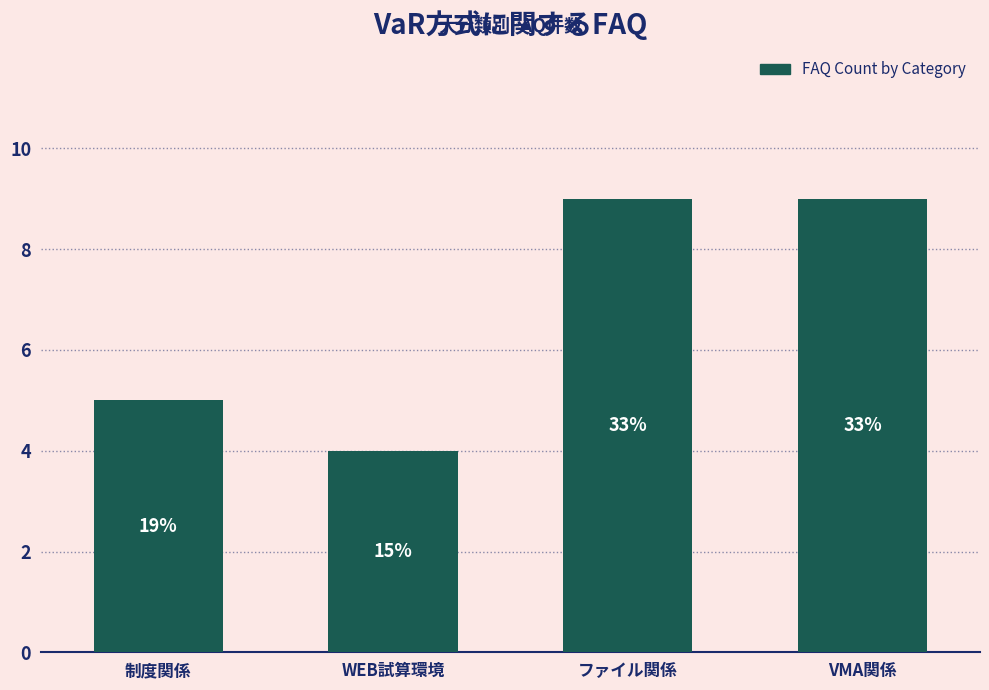

Does the chart contain any negative values?

No